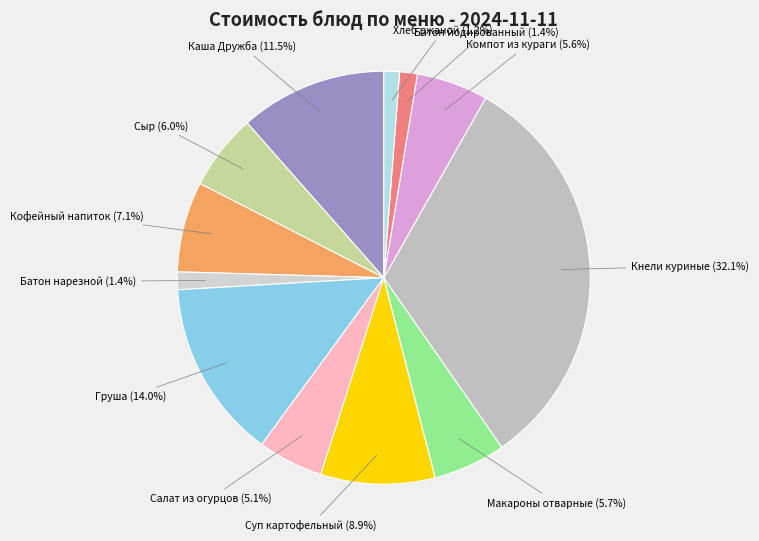

Combined, do Кнели куриные and Макароны отварные account for over 50%?

No